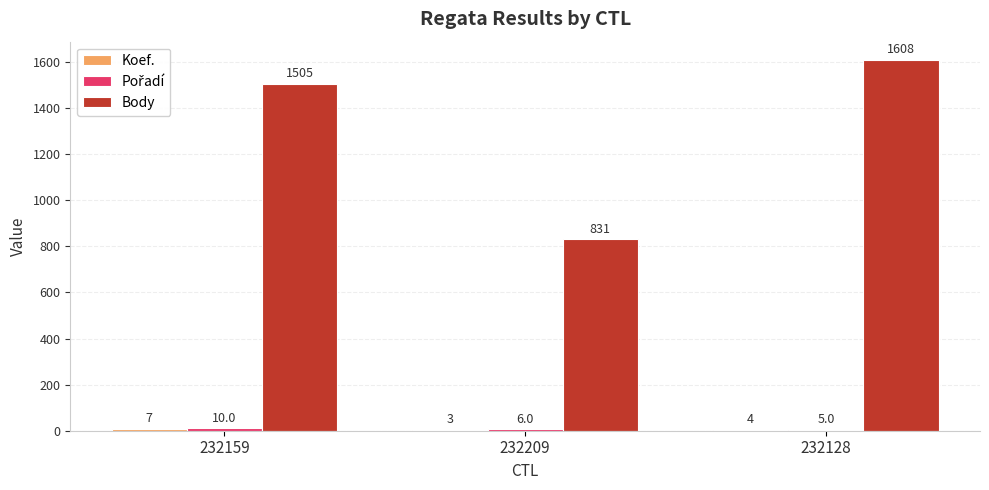

Is it true that Body equals 1608 at 232128?

True